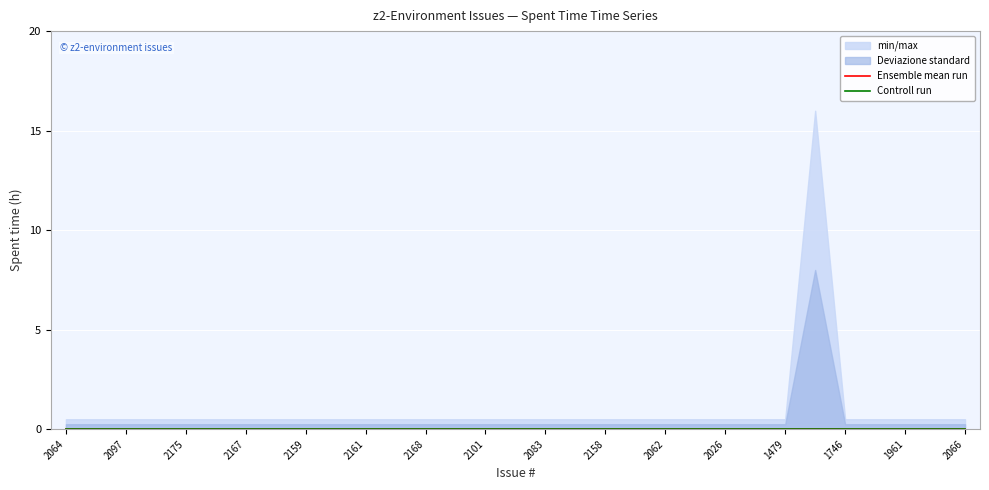

Reading left to right, extract all data points from this chart.

Spent time: 0.0	0.0	0.0	0.0	0.0	0.0	0.0	0.0	0.0	0.0	0.0	0.0	0.0	0.0	0.0	0.0	0.0	0.0	0.0	0.0	0.0	0.0	0.0	0.0	0.0	0.0	0.0	0.0	0.0	0.0	0.0
min_max_band_upper: 0.5	0.5	0.5	0.5	0.5	0.5	0.5	0.5	0.5	0.5	0.5	0.5	0.5	0.5	0.5	0.5	0.5	0.5	0.5	0.5	0.5	0.5	0.5	0.5	0.5	16.0	0.5	0.5	0.5	0.5	0.5
std_band_upper: 0.2	0.2	0.2	0.2	0.2	0.2	0.2	0.2	0.2	0.2	0.2	0.2	0.2	0.2	0.2	0.2	0.2	0.2	0.2	0.2	0.2	0.2	0.2	0.2	0.2	8.0	0.2	0.2	0.2	0.2	0.2